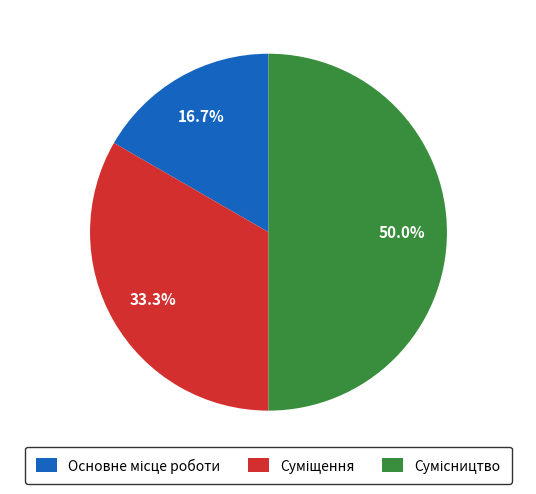

Which slice is the largest?

Сумісництво